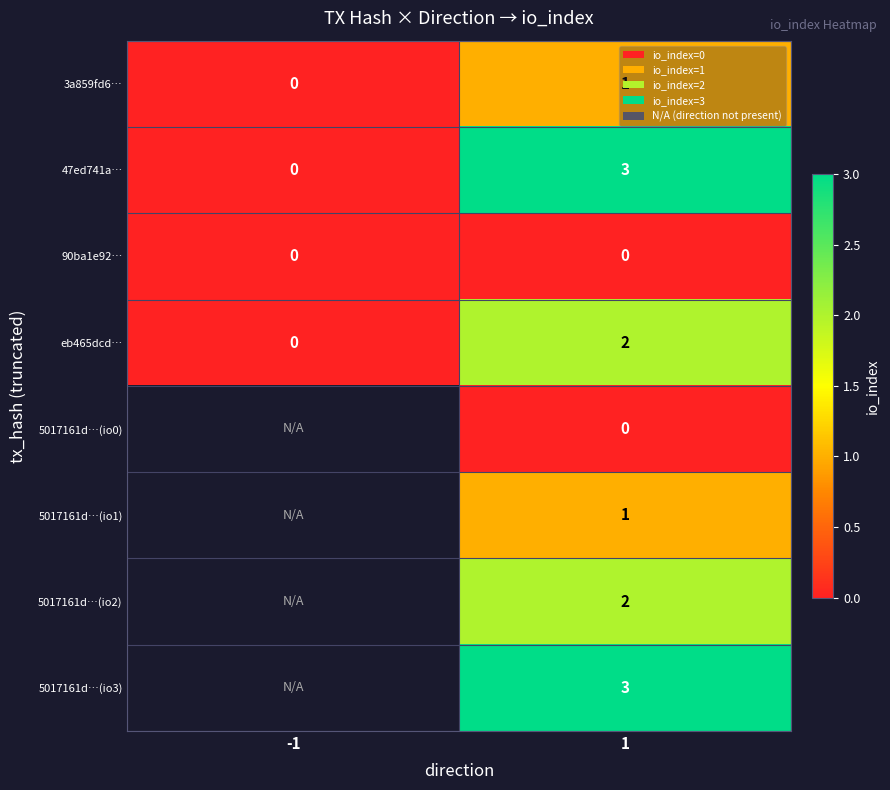

The 5017161d…(io1) series shows 0.3 at 1. True or false?

False